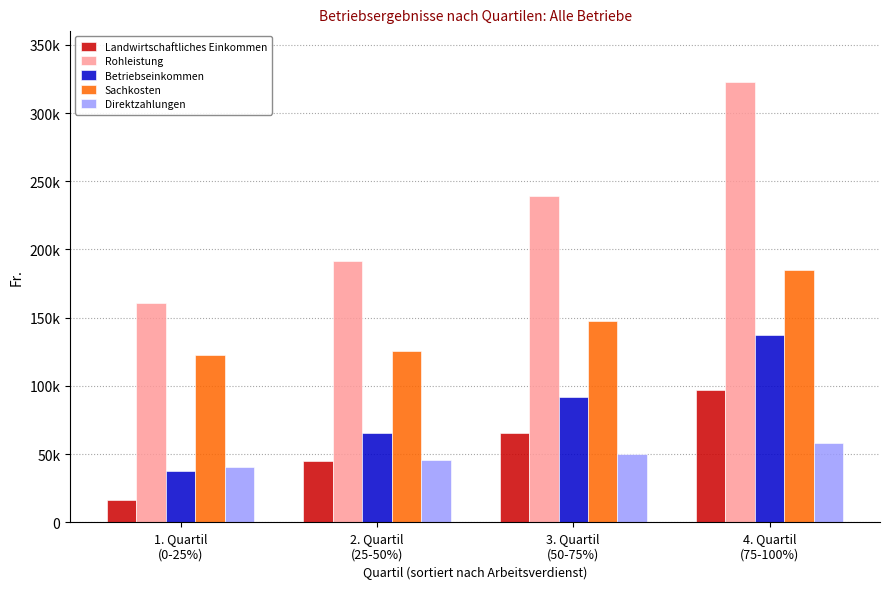

What is the sum of all Sachkosten values?

581376